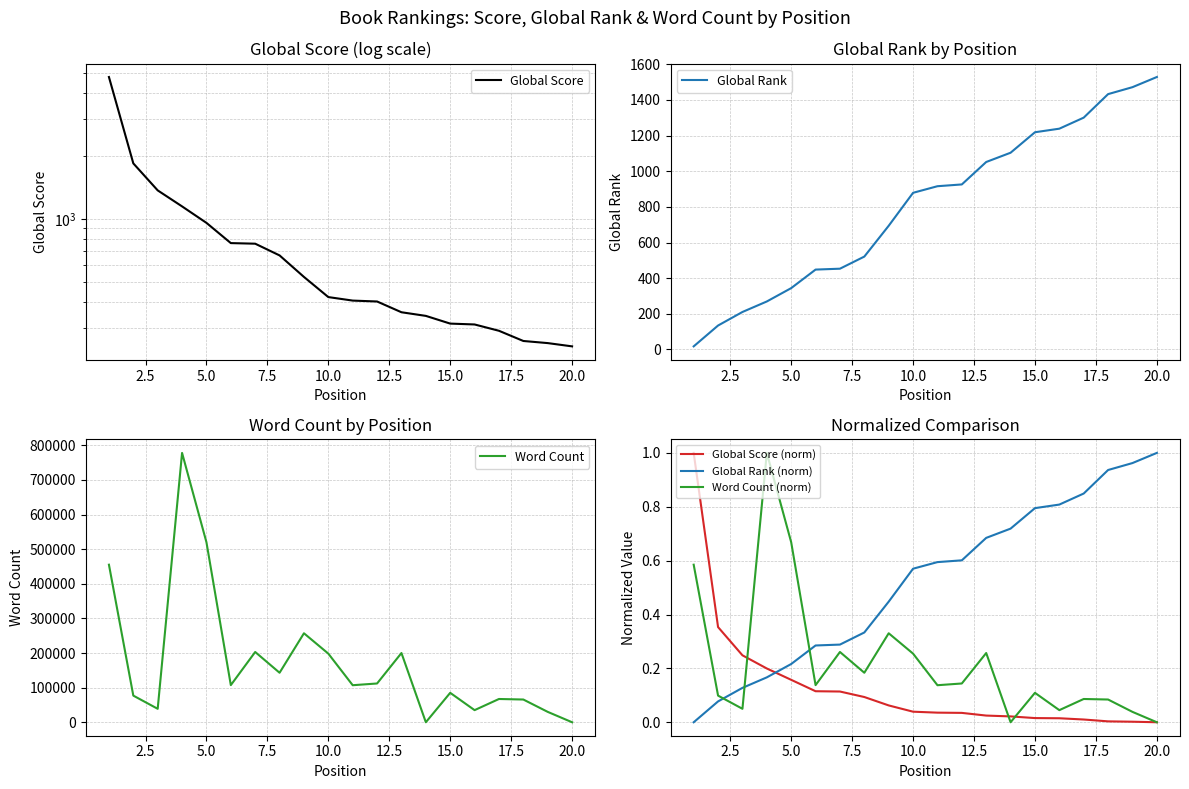

The Word Count (norm) series shows 0.4 at 5.0. True or false?

False